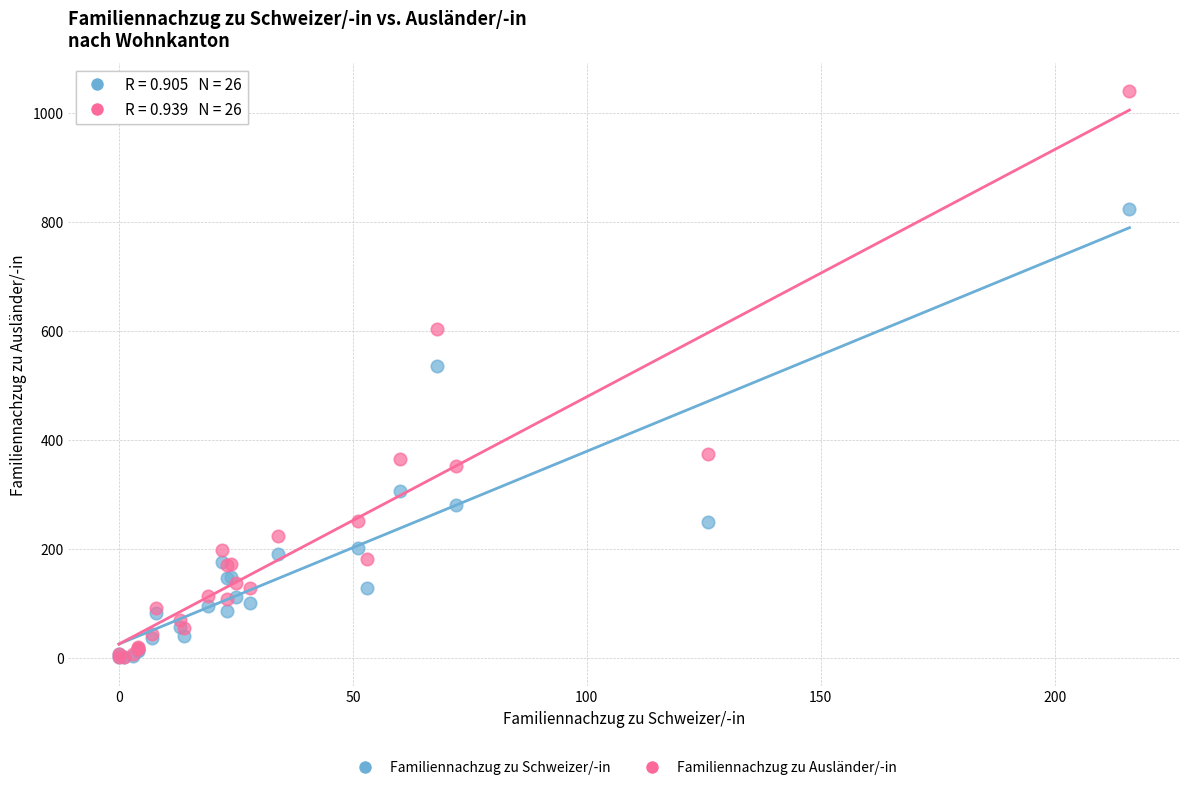

Across all series, what Y value is closest to 520?

536